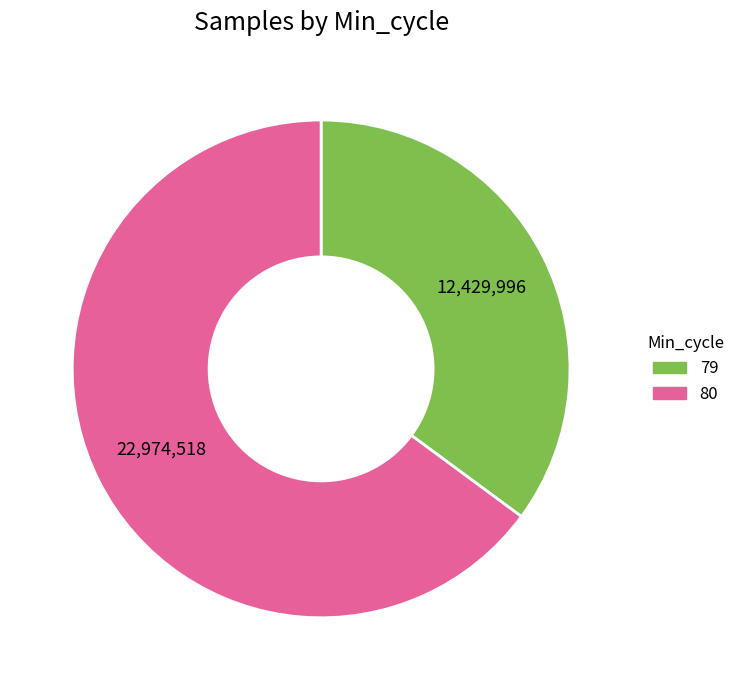

Does any single category account for the majority?

Yes